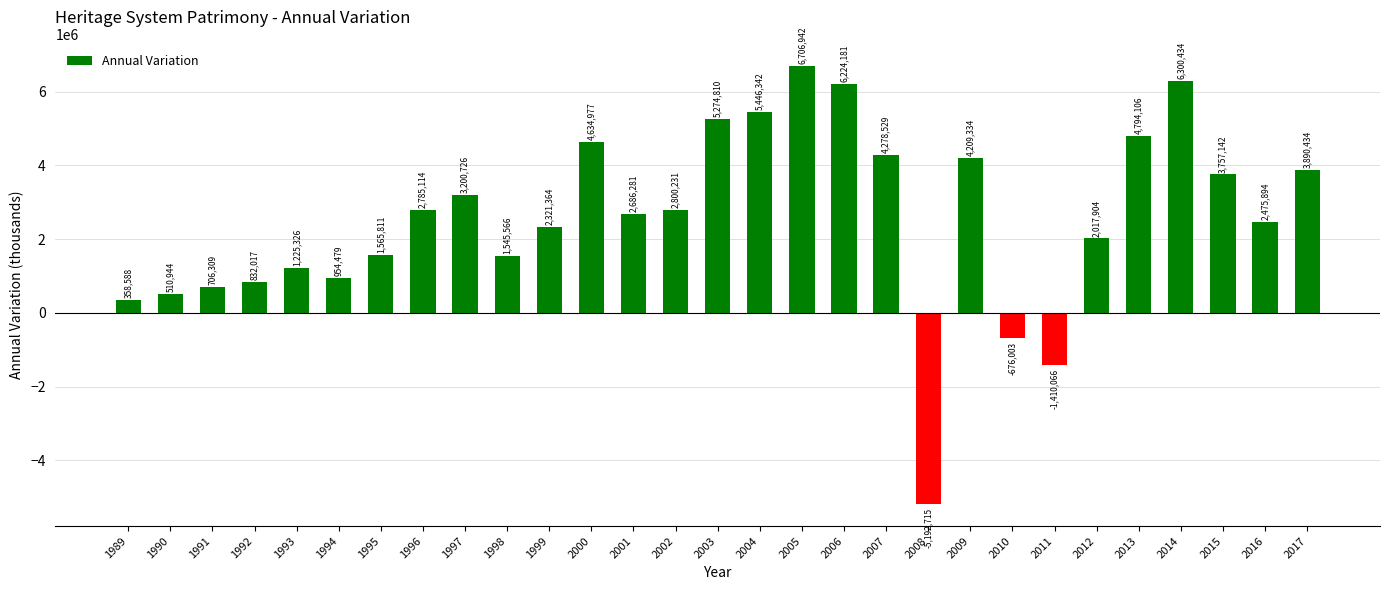

At which category does the chart reach its peak across all series?

2005